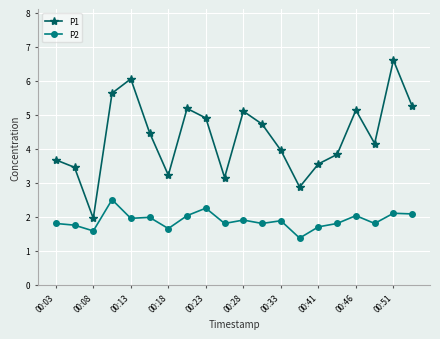

True or false: P2 and P1 intersect in this chart.

False